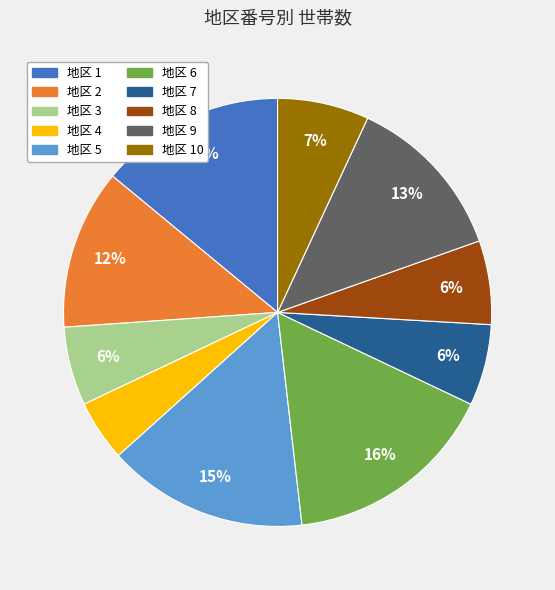

How many slices are in this pie chart?

10